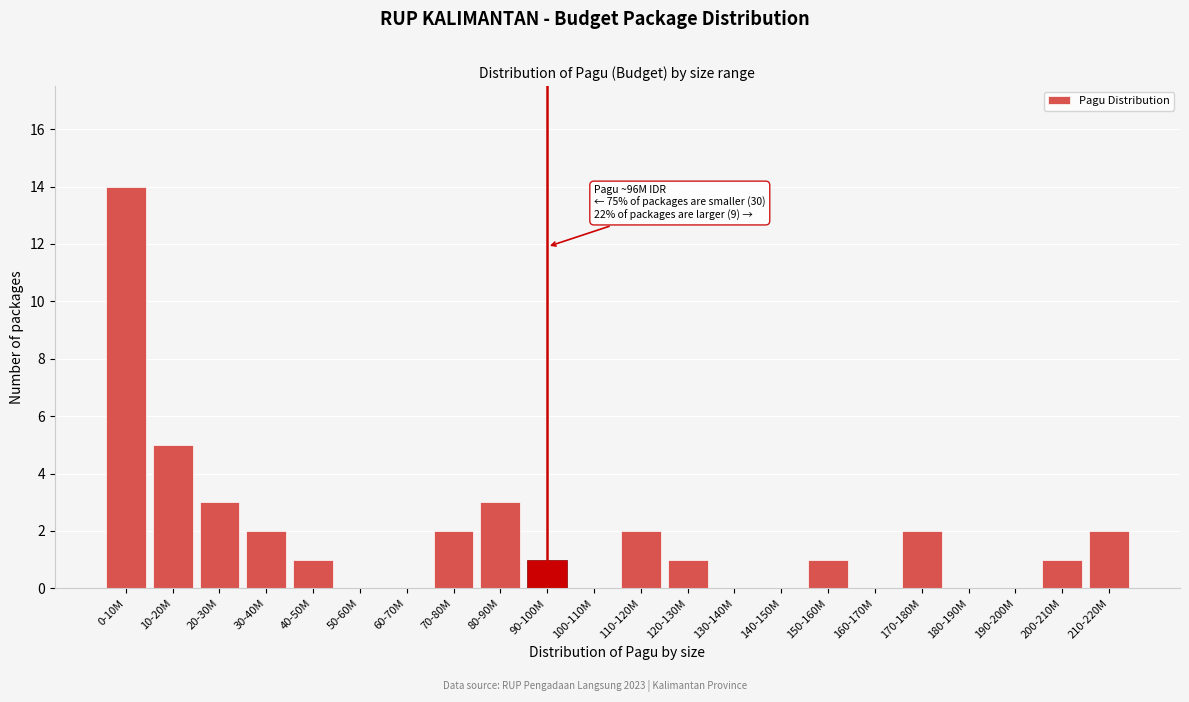

Reading left to right, transcribe all the data shown in this chart.

0-10M=14	10-20M=5	20-30M=3	30-40M=2	40-50M=1	50-60M=0	60-70M=0	70-80M=2	80-90M=3	90-100M=1	100-110M=0	110-120M=2	120-130M=1	130-140M=0	140-150M=0	150-160M=1	160-170M=0	170-180M=2	180-190M=0	190-200M=0	200-210M=1	210-220M=2